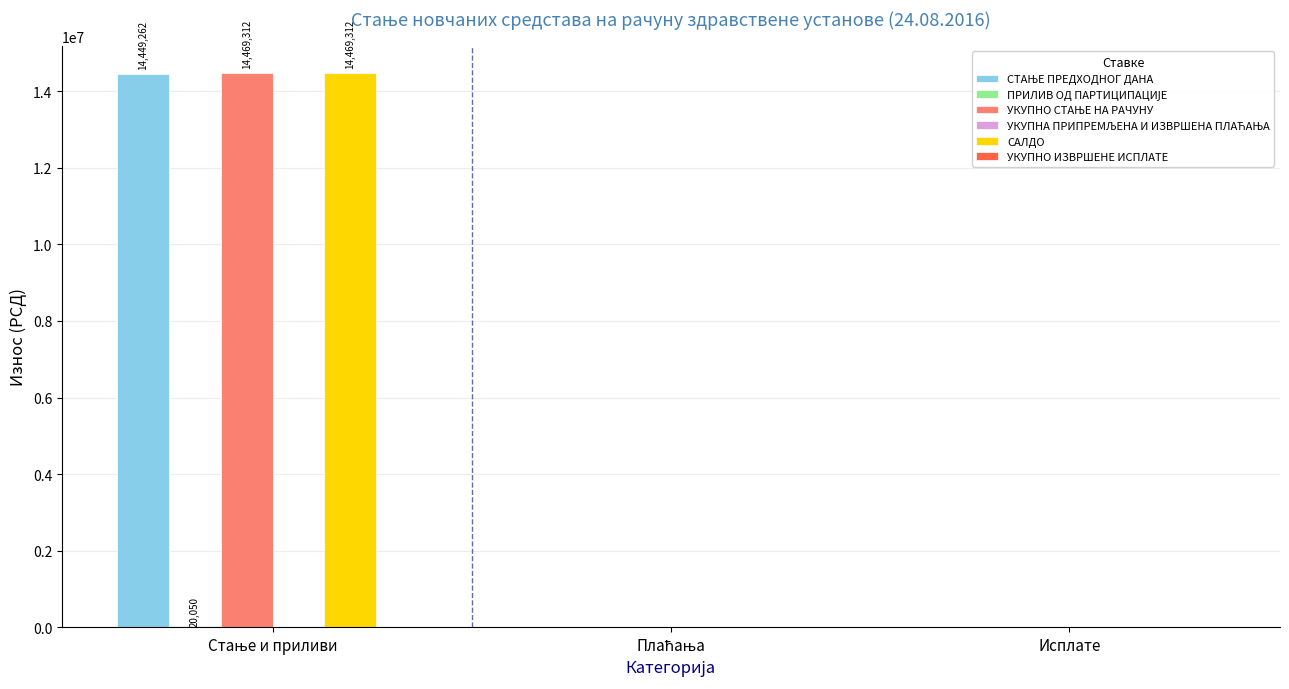

What is the greatest value displayed?

14469312.2